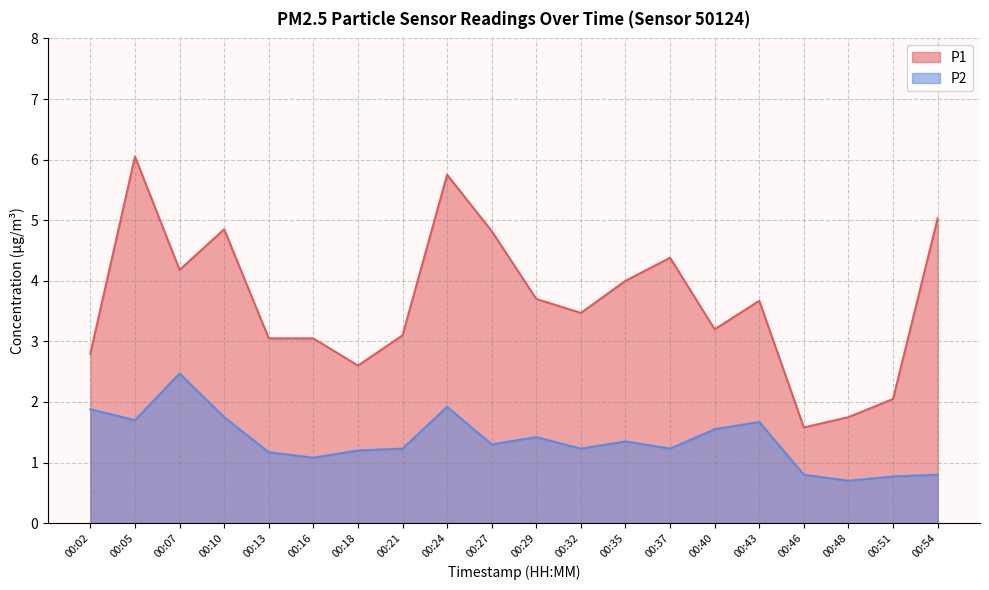

What is the difference between the P1 values at 00:21 and 00:46?

1.5